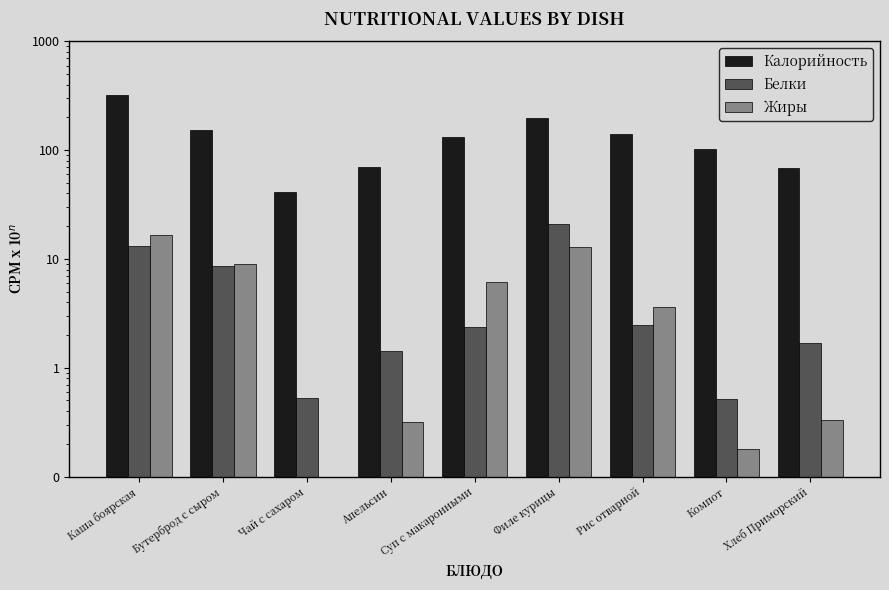

How many data points in Жиры are above 3?

5